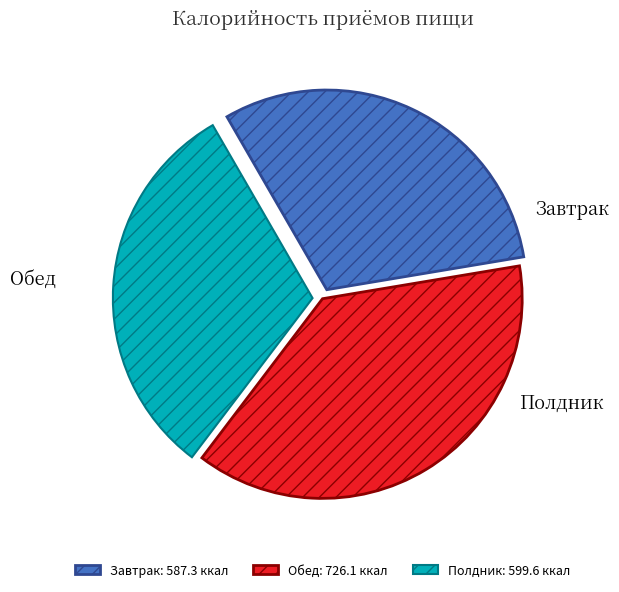

The Обед slice represents 38% of the pie. True or false?

True